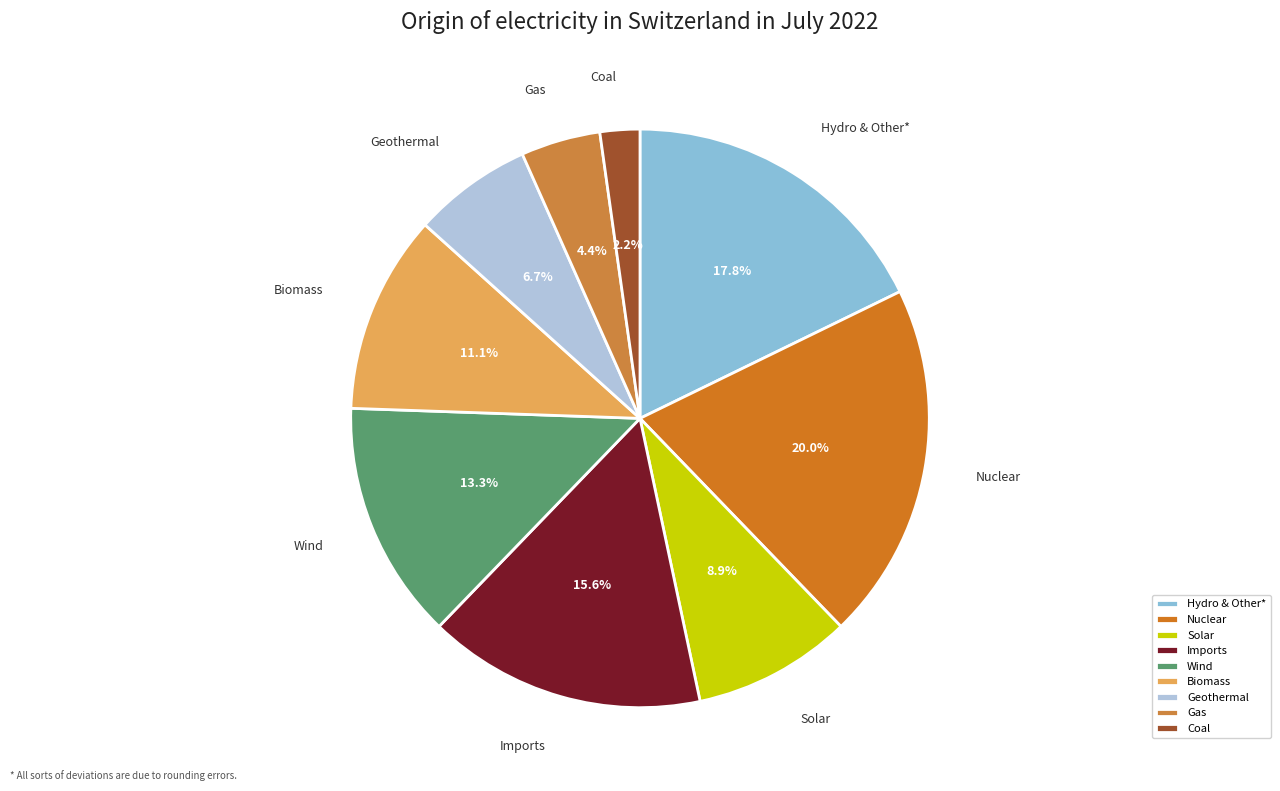

Which has a higher value, Coal or Solar?

Solar